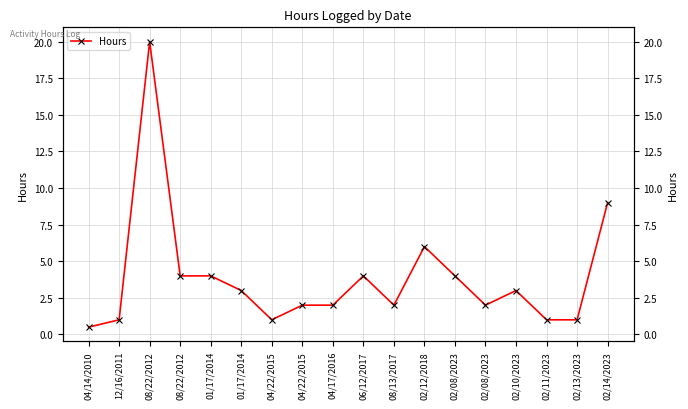

List the labels in order of value, largest first.

08/22/2012, 02/14/2023, 02/12/2018, 08/22/2012, 01/17/2014, 06/12/2017, 02/08/2023, 01/17/2014, 02/10/2023, 04/22/2015, 04/17/2016, 08/13/2017, 02/08/2023, 12/16/2011, 04/22/2015, 02/11/2023, 02/13/2023, 04/14/2010